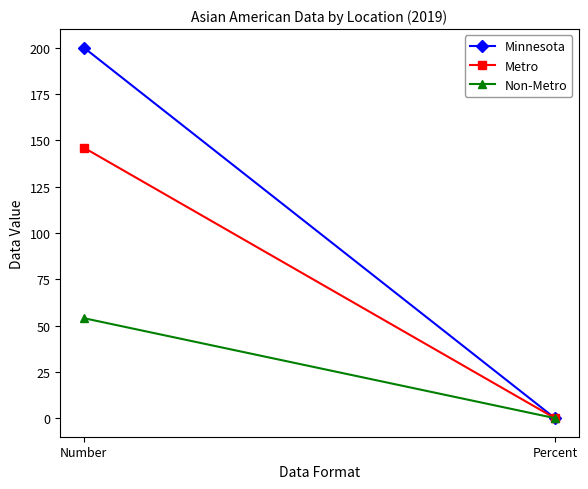

Reading right to left, what are all the values shown in this chart?

Minnesota: 0.0	200.0
Metro: 0.0	146.0
Non-Metro: 0.0	54.0